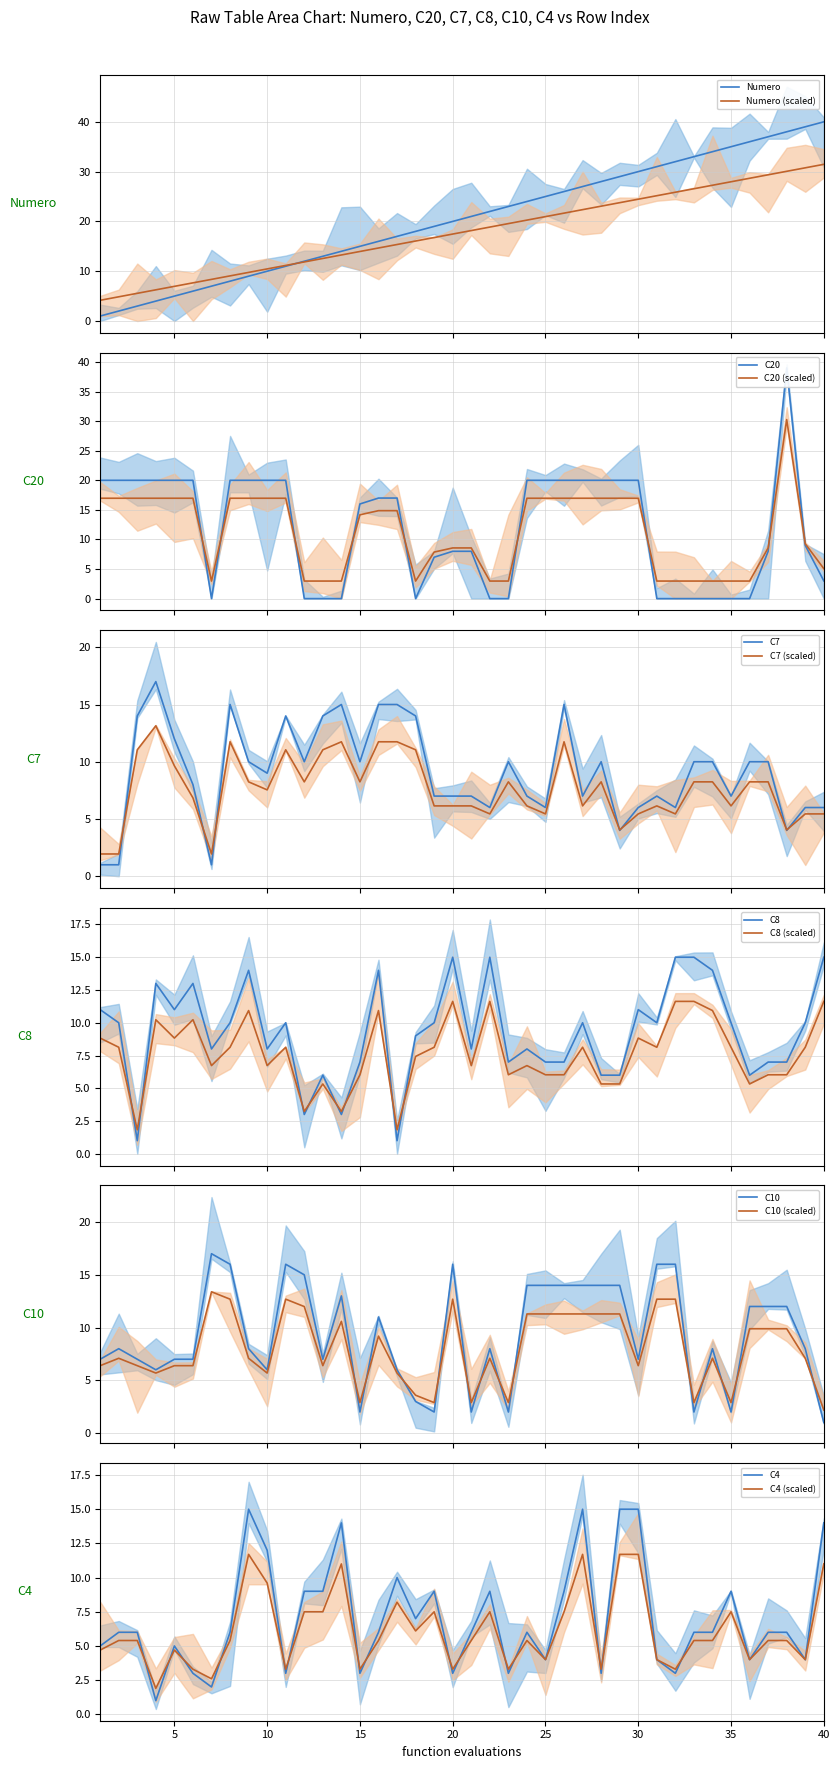

What is the difference between the C10 values at 28 and 37?

2.0